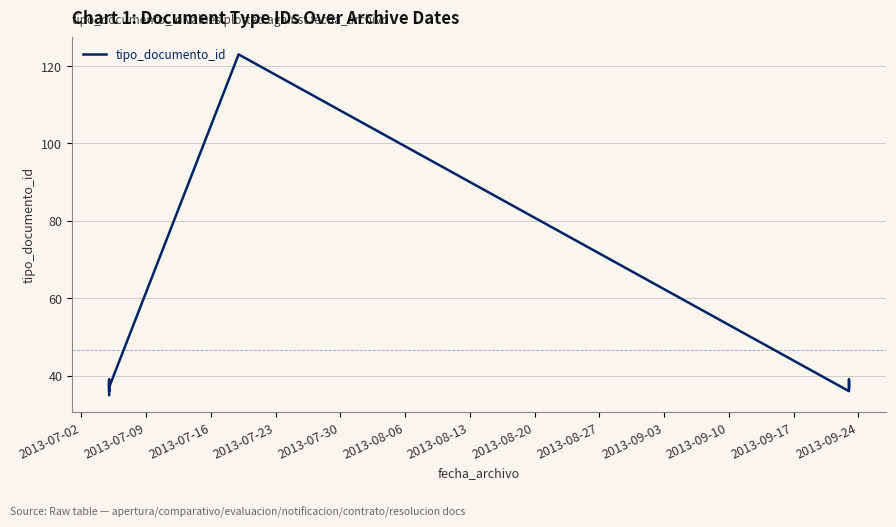

True or false: there are more than 2 points higher than both neighbors.

True